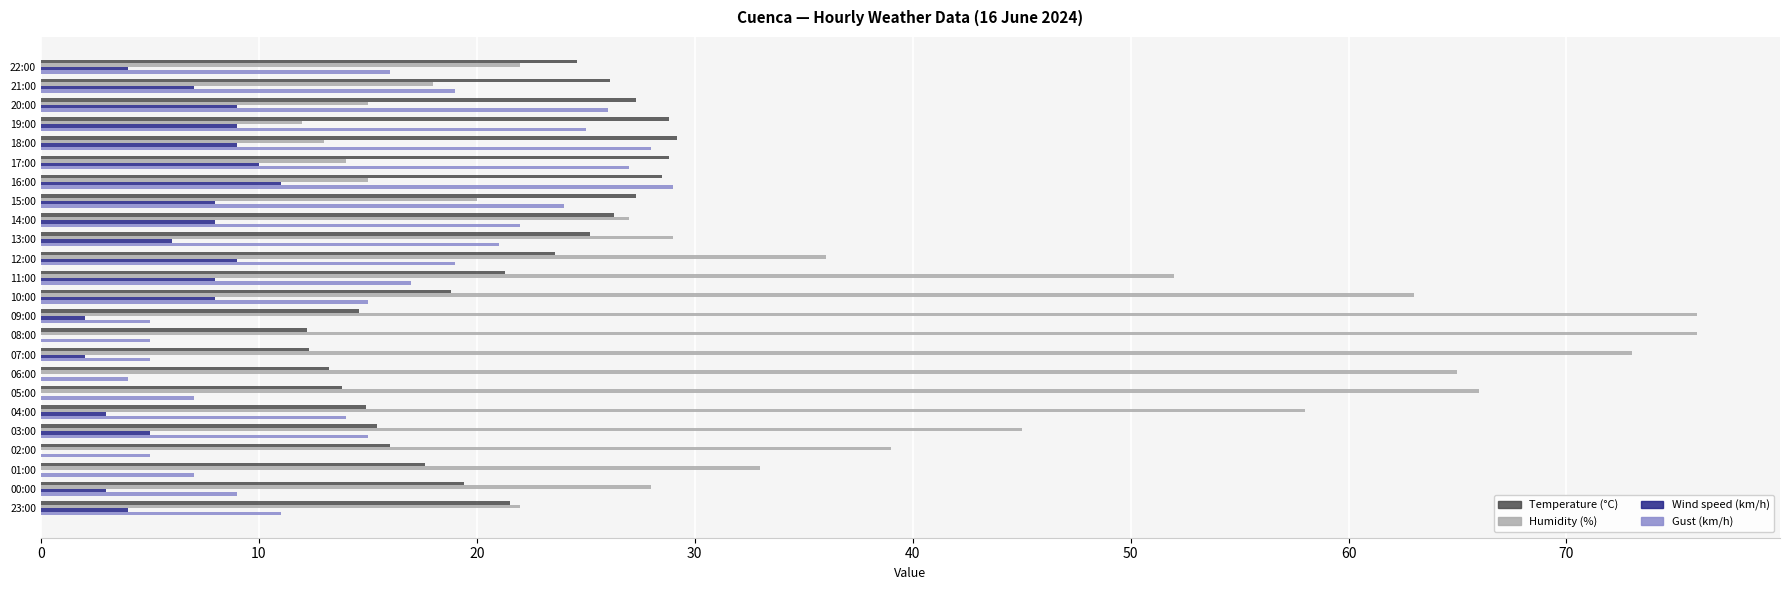

Is it true that Wind speed (km/h) equals 3.9 at 18:00?

False